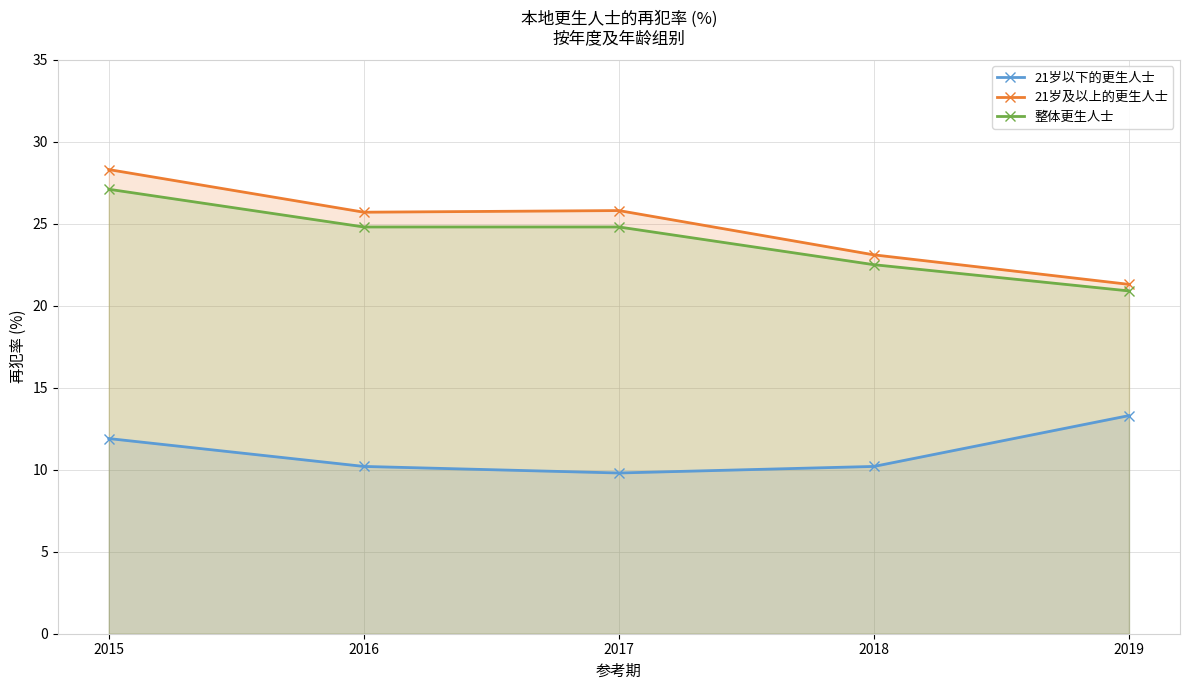

At how many categories does at least one series exceed 17?

5